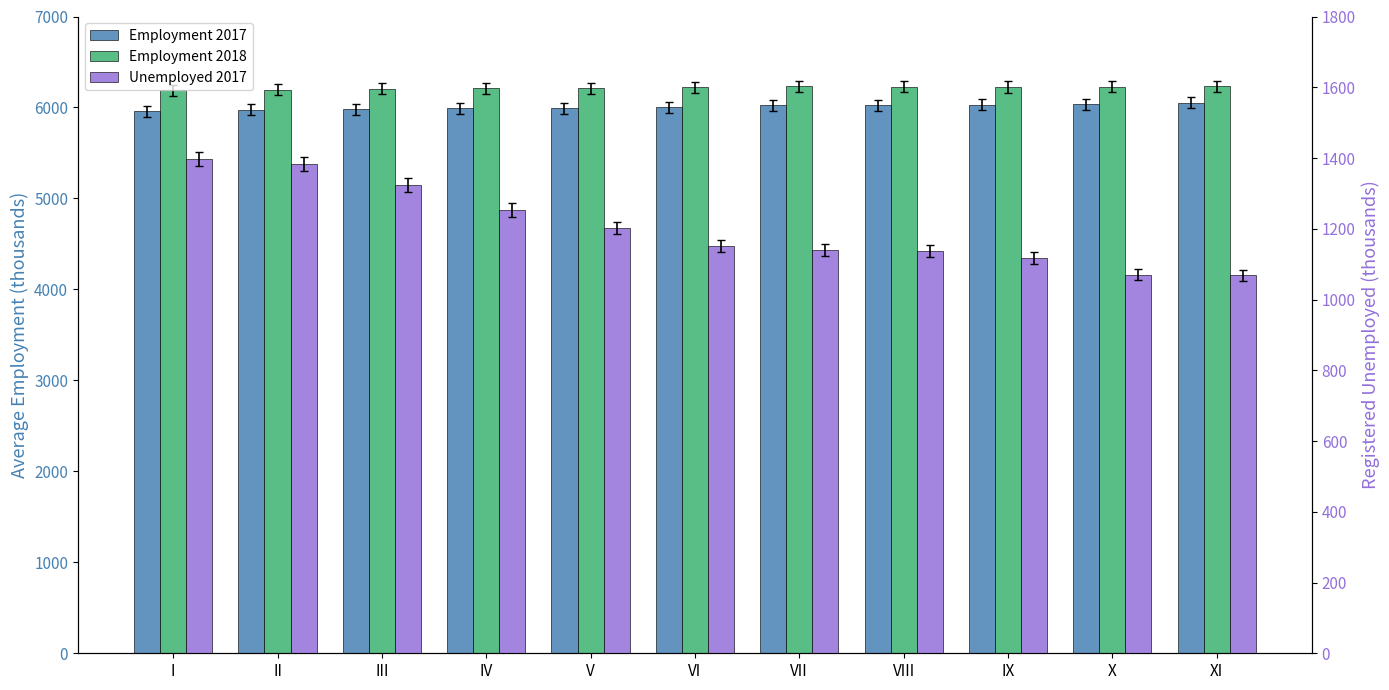

What is the spread (max minus min) of values at III?

4881